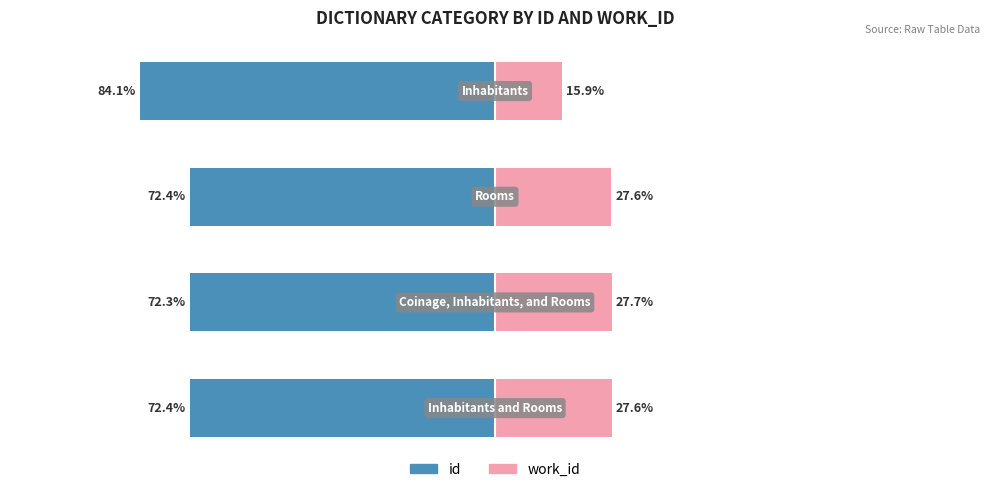

How many data points in work_id are less than 27?

1